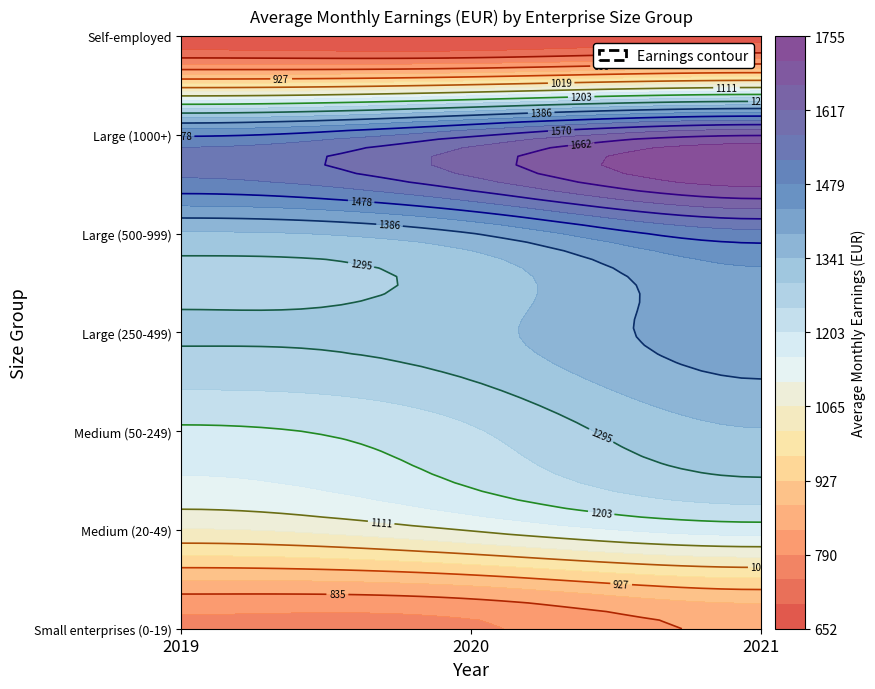

The Large (500-999) series shows 2509 at 2021. True or false?

False